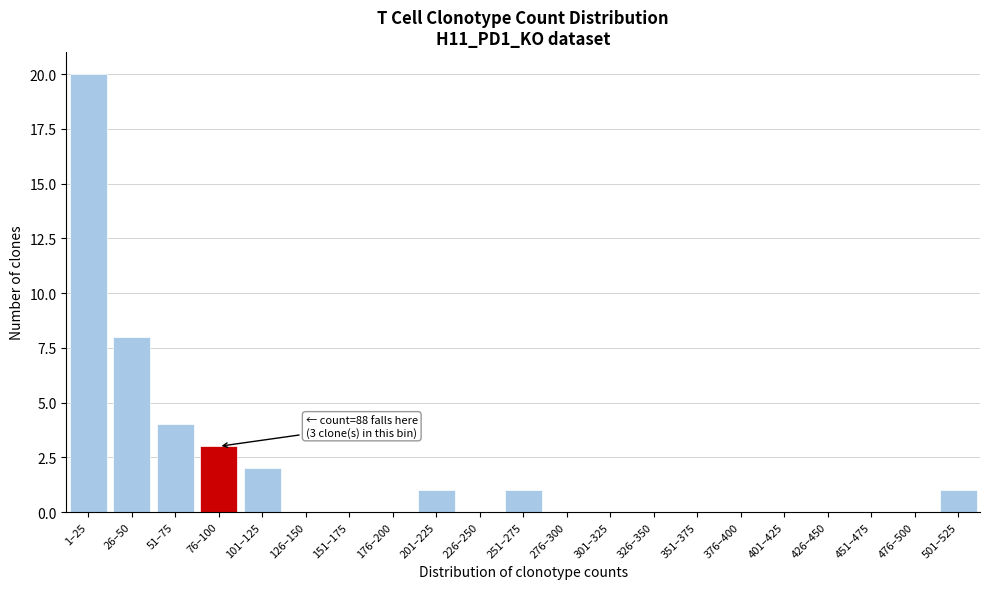

Reading right to left, extract all data points from this chart.

501–525=1	476–500=0	451–475=0	426–450=0	401–425=0	376–400=0	351–375=0	326–350=0	301–325=0	276–300=0	251–275=1	226–250=0	201–225=1	176–200=0	151–175=0	126–150=0	101–125=2	76–100=3	51–75=4	26–50=8	1–25=20